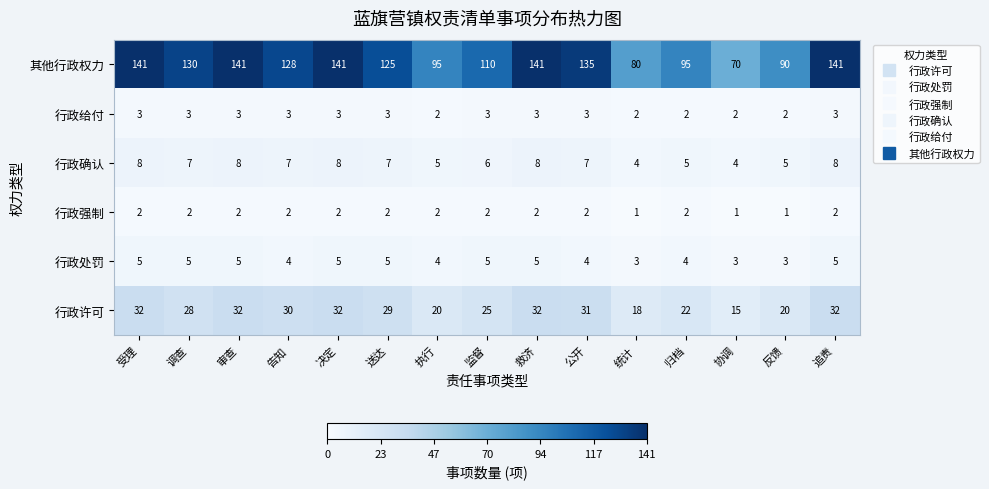

What is the minimum value for 行政确认?

4